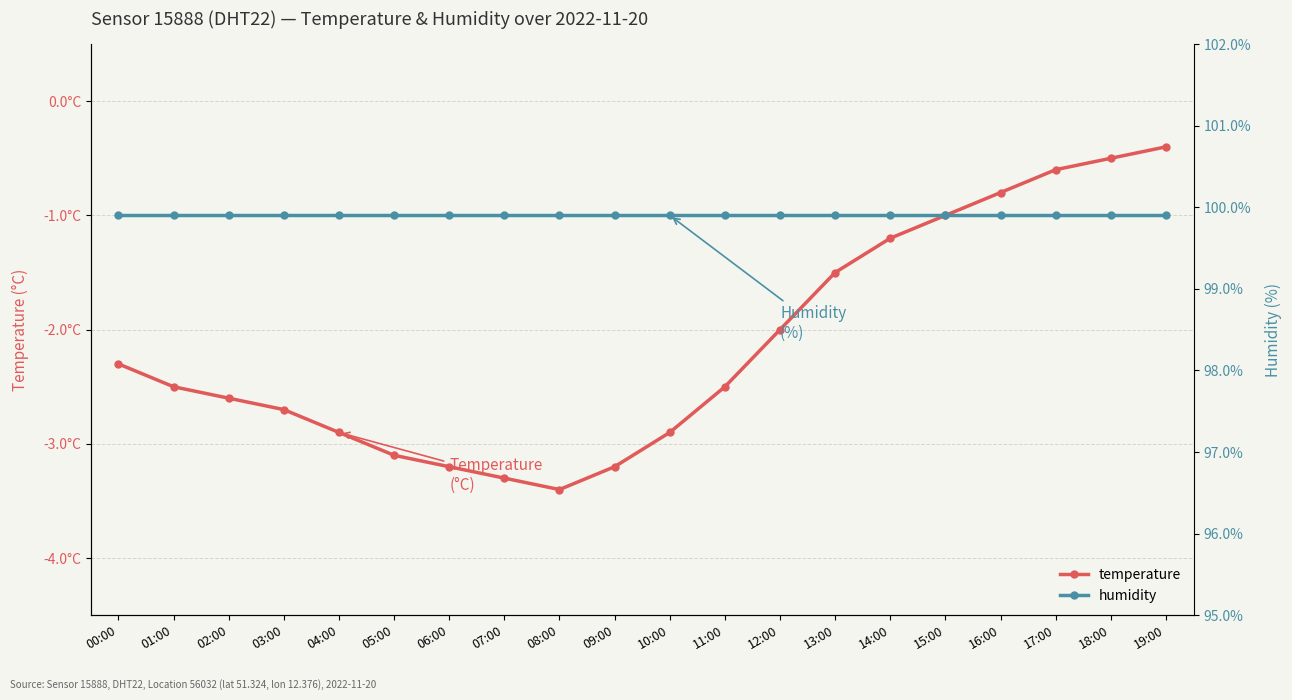

Is it true that humidity equals 99.9 at 07:00?

True